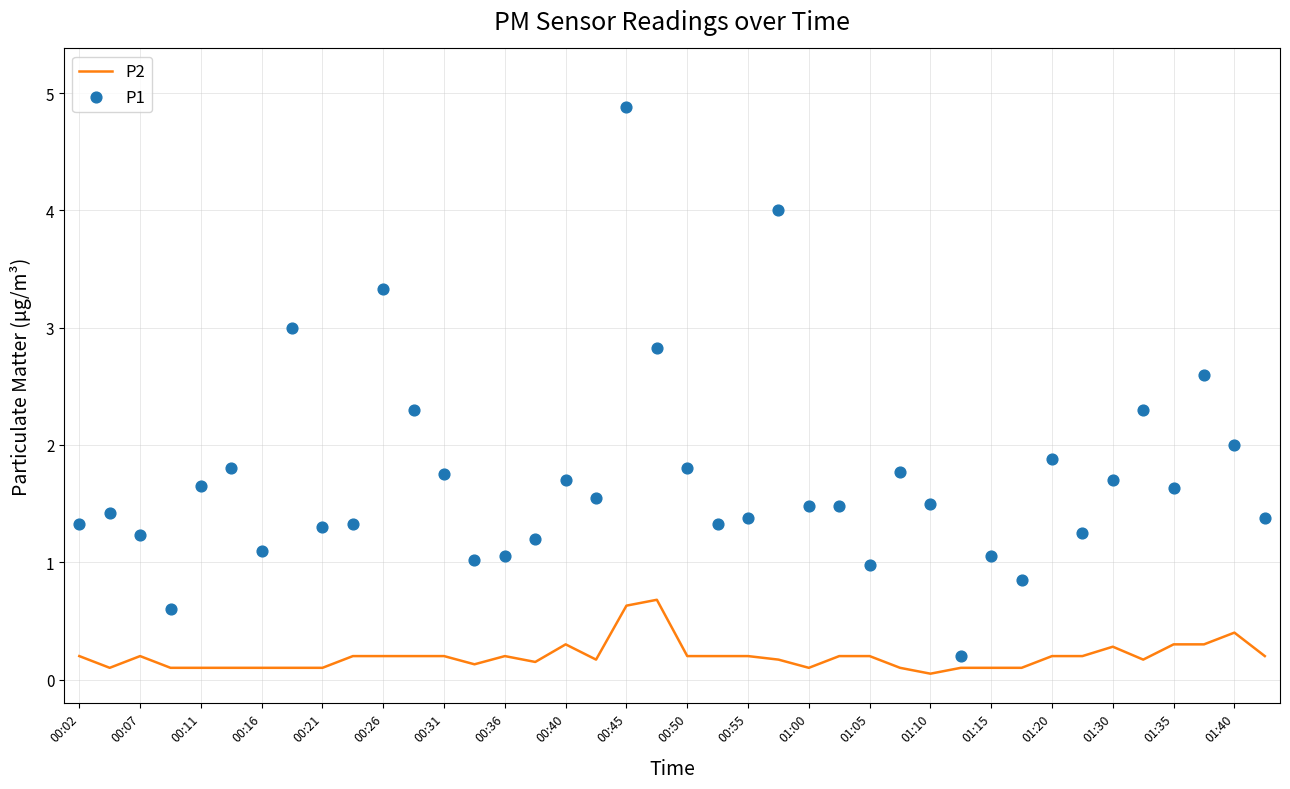

Which series reaches the minimum Y coordinate?

P2